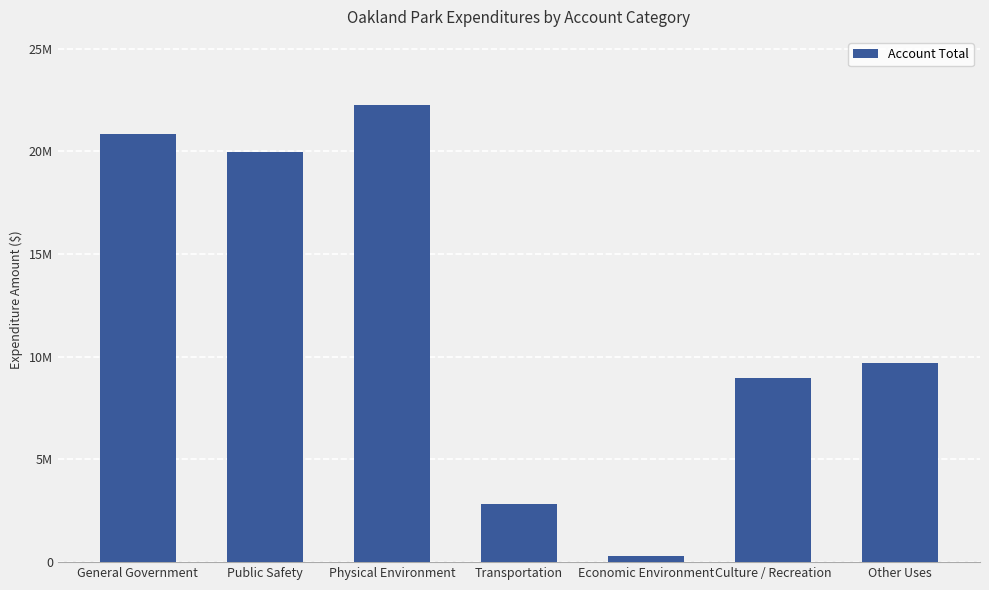

What is the sum of the values at Transportation and Other Uses?

12546374